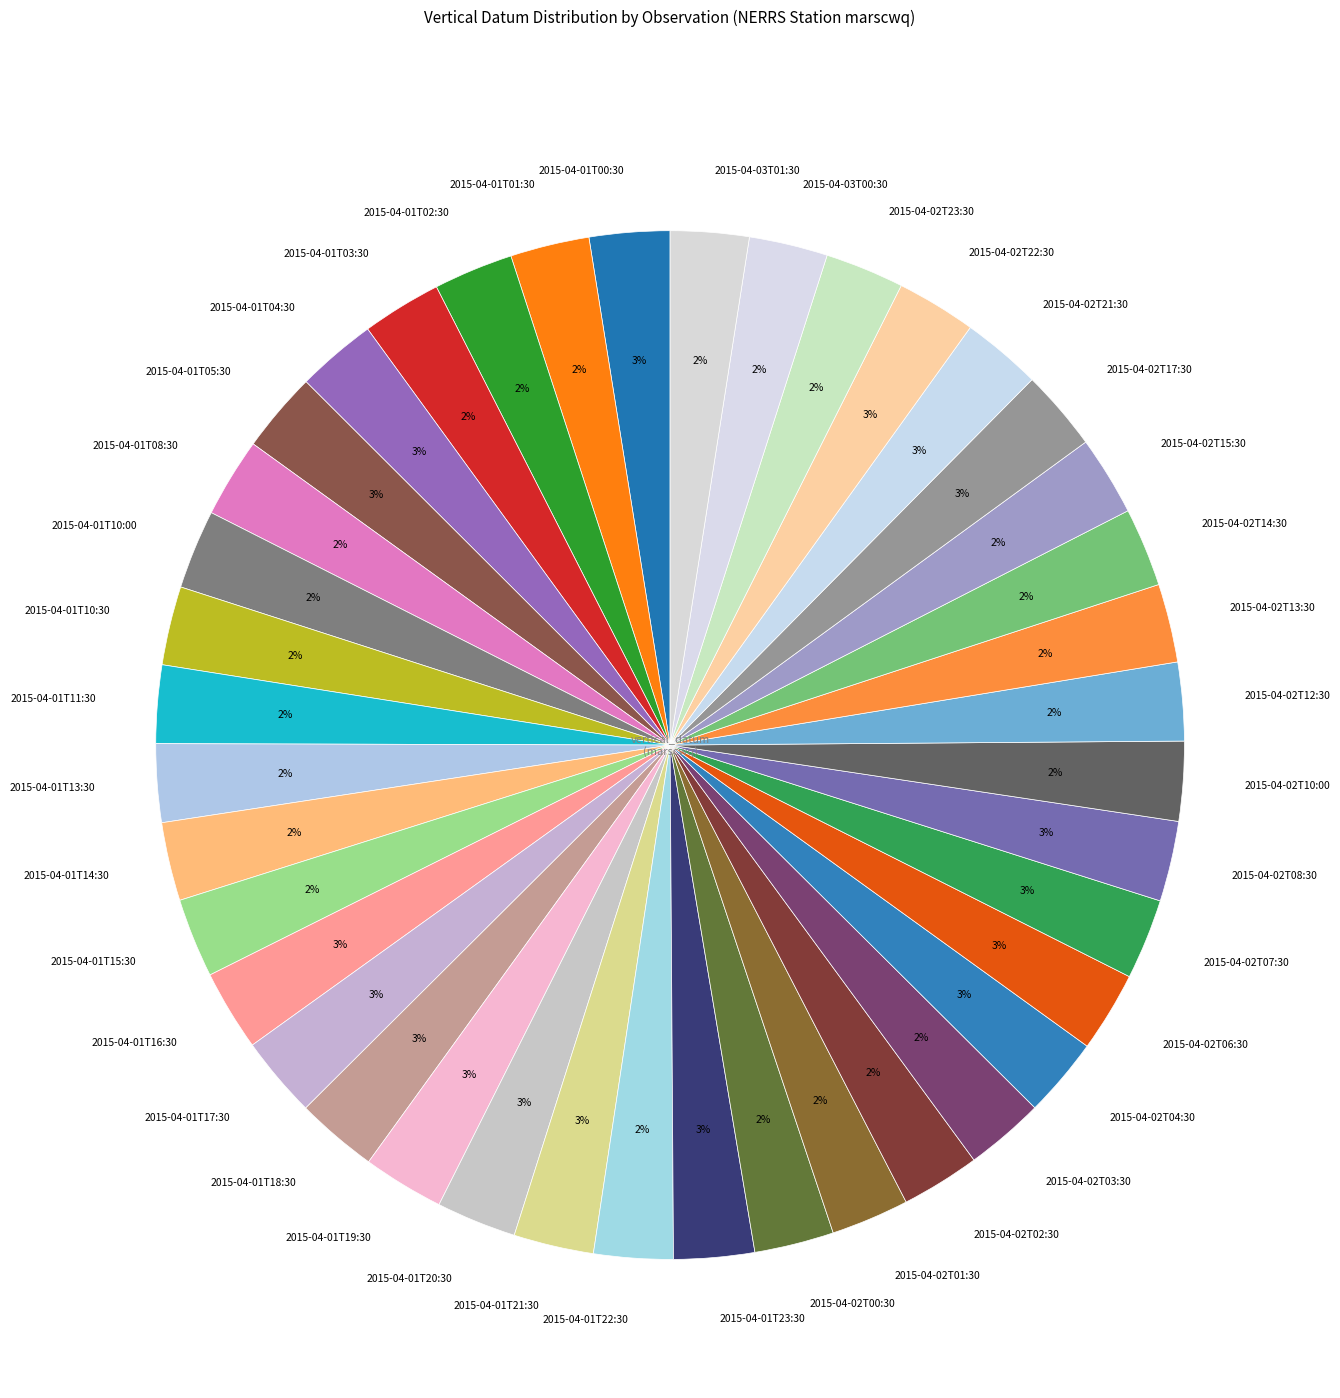

True or false: 2015-04-02T10:00 accounts for 16% of the total.

False